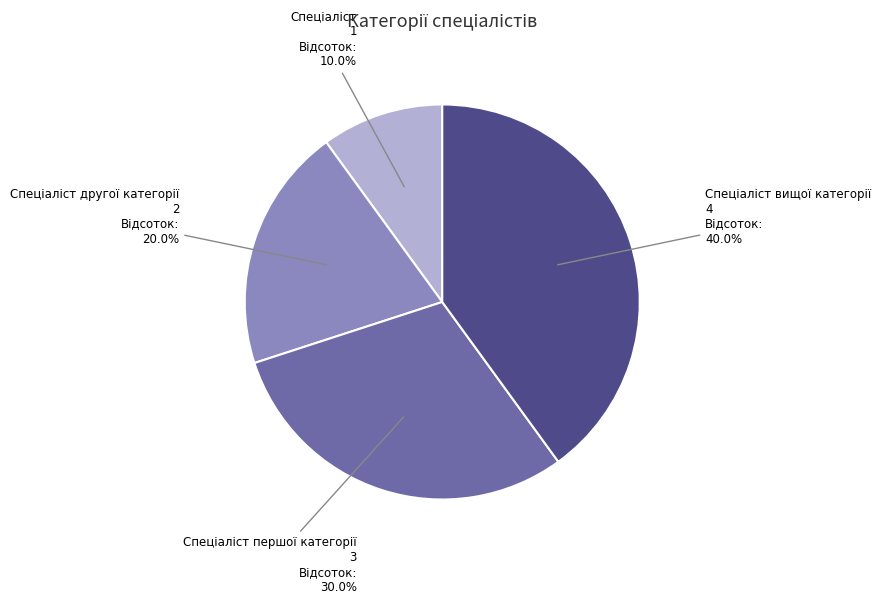

Does any single category account for the majority?

No